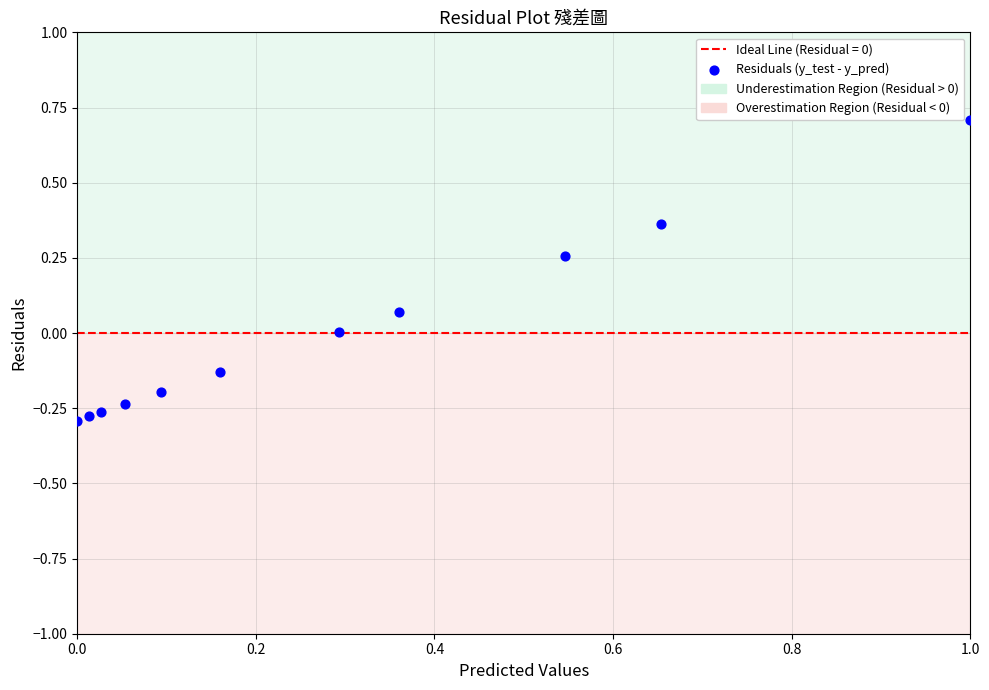

What is the range of X values (max minus min)?

1.0